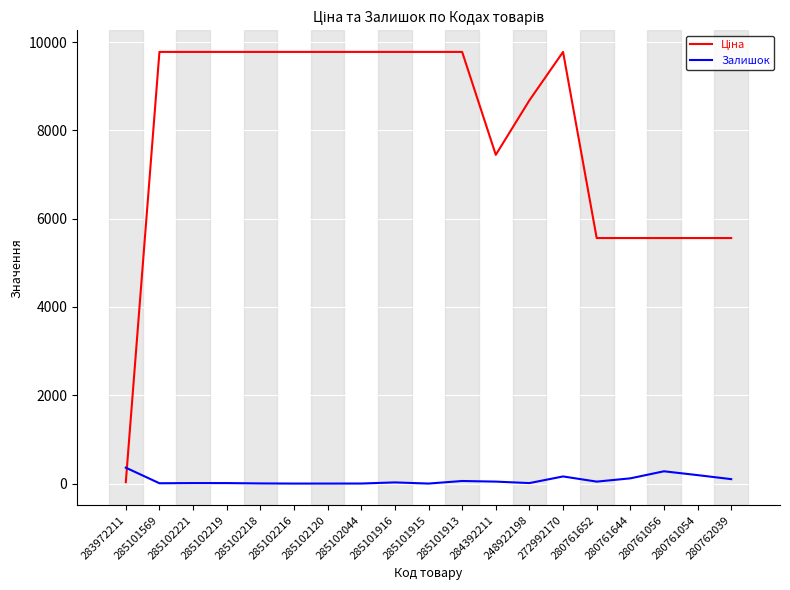

What is the difference between the highest and lowest values at 285101915?

9775.5